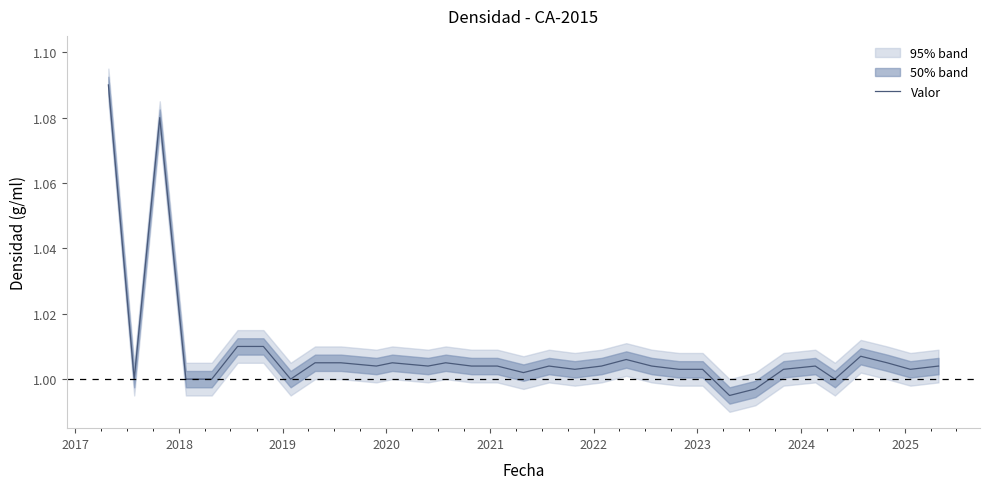

Where is the first local minimum?

2017